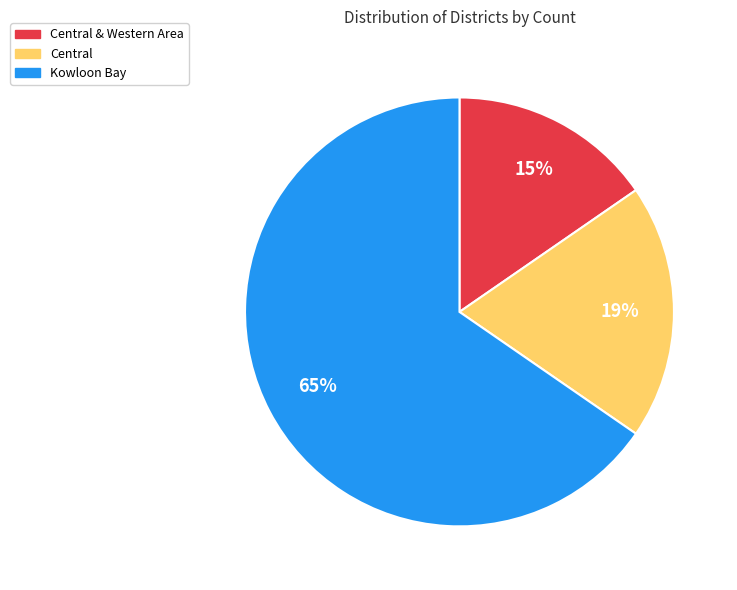

To the nearest percent, what is the average slice percentage?

33%